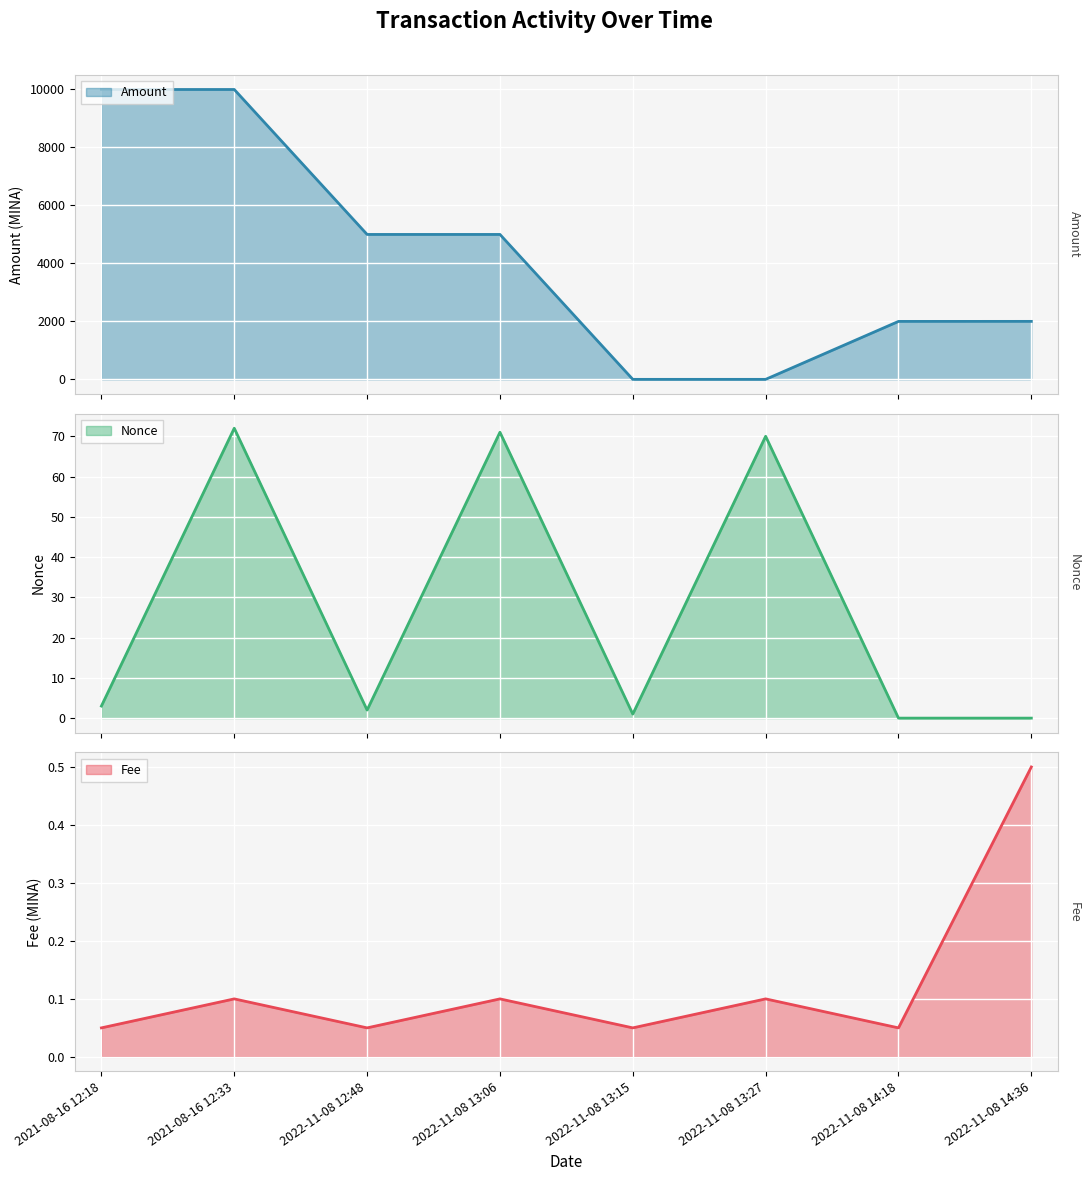

What are all the series names shown in the legend?

Amount, Fee, Nonce